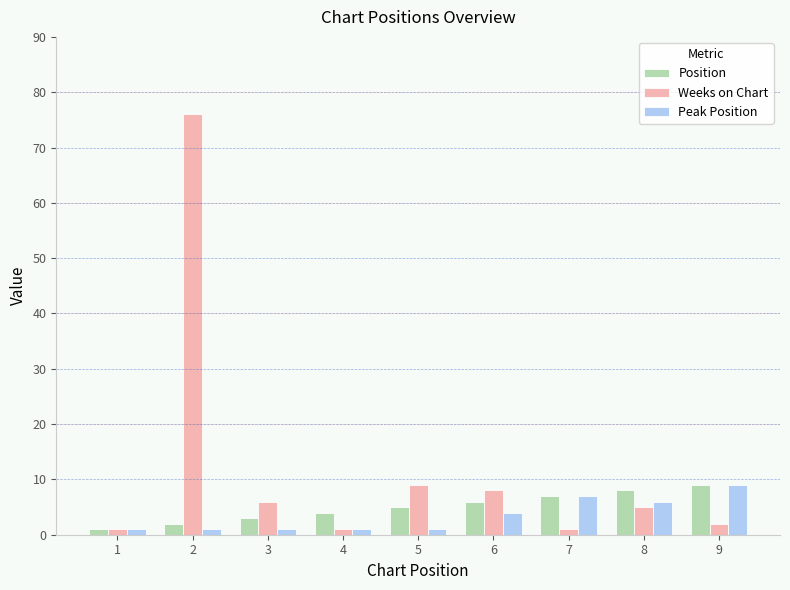

How many values in the Weeks on Chart series are below 5?

4